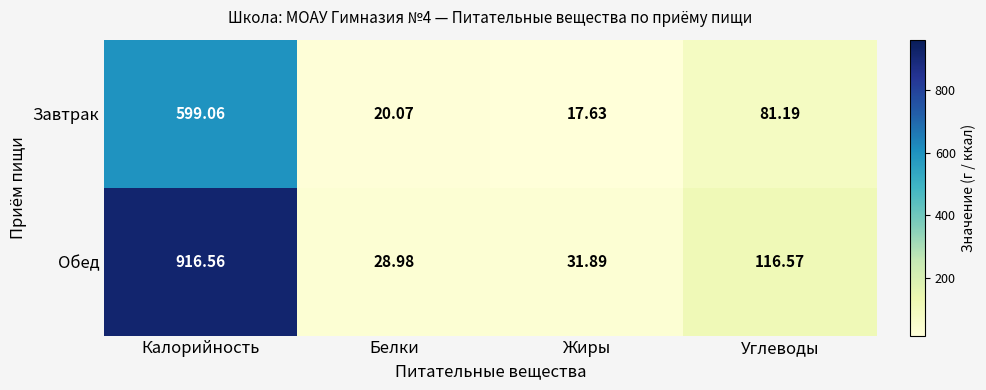

Where does the Завтрак series first go above 81?

Калорийность